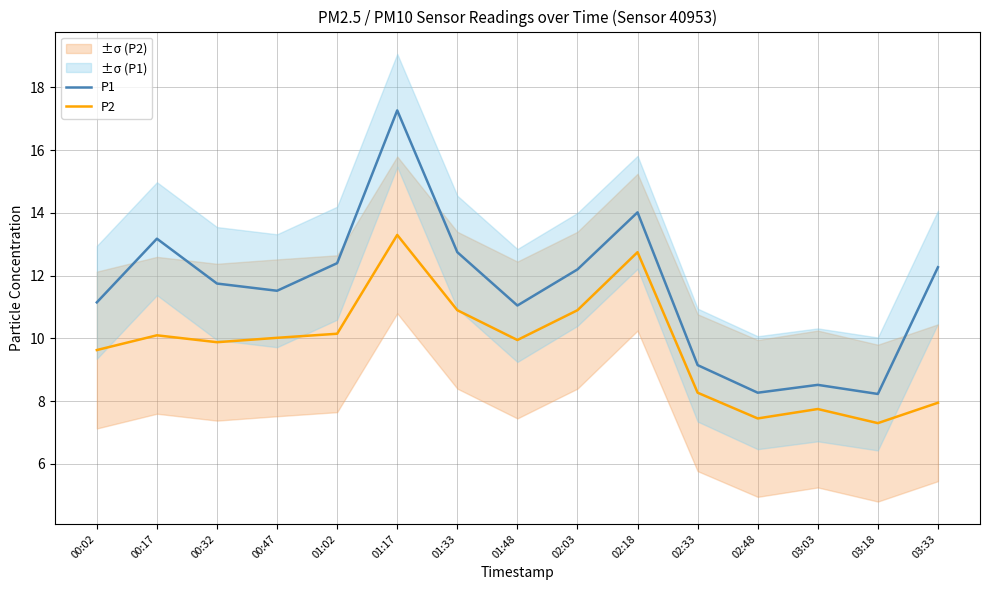

Which series has the widest spread of values?

P1